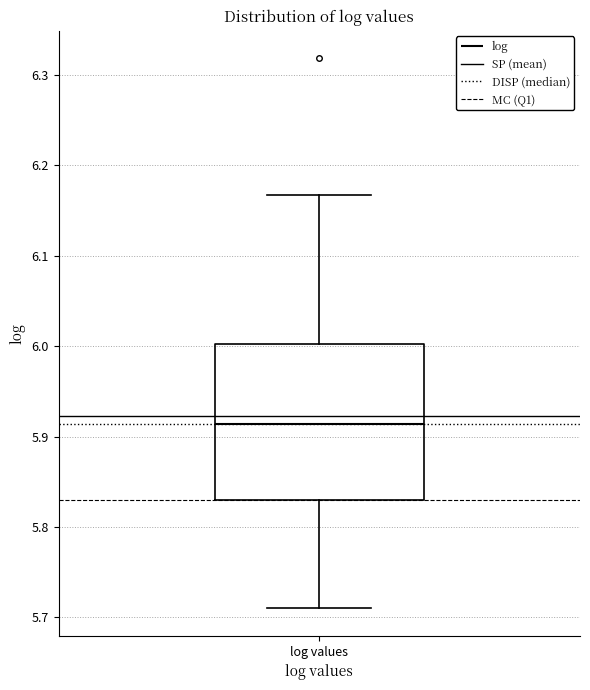

Where is the upper edge of the box for log values on the y-axis? The values are not printed on the chart, so give them approximately, as read against the axis.

6.00